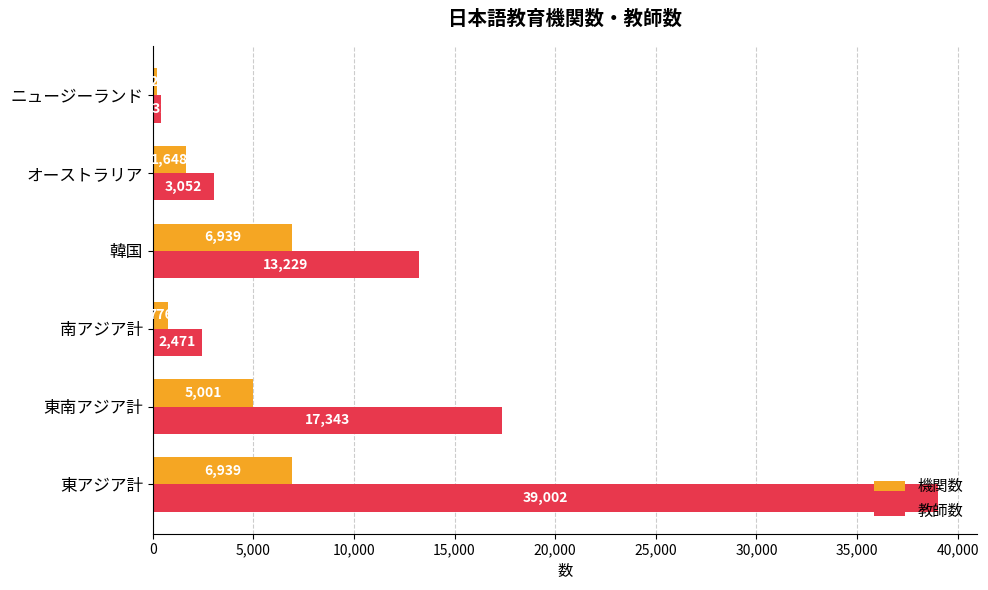

Which series has the largest total across all categories?

教師数